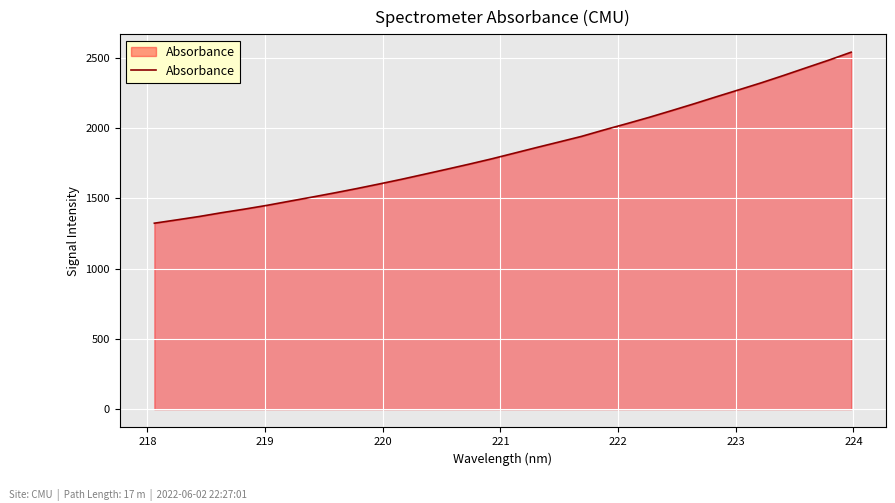

What is the difference between the maximum and minimum values?

1216.8